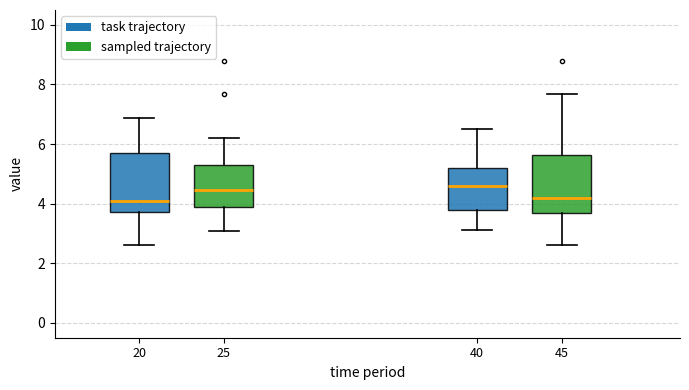

Reading left to right, transcribe this box plot: for each box, give where its median line is, the range the box spans, and where its two whiskers end, as read against the y-axis. The values are not printed on the chart, so give them approximately, as read against the axis.

20: median 4.2, box 3.8 to 5.8, whiskers 2.6 to 6.8
25: median 4.4, box 4.0 to 5.4, whiskers 3.0 to 6.2
40: median 4.6, box 3.8 to 5.2, whiskers 3.2 to 6.6
45: median 4.2, box 3.8 to 5.6, whiskers 2.6 to 7.6